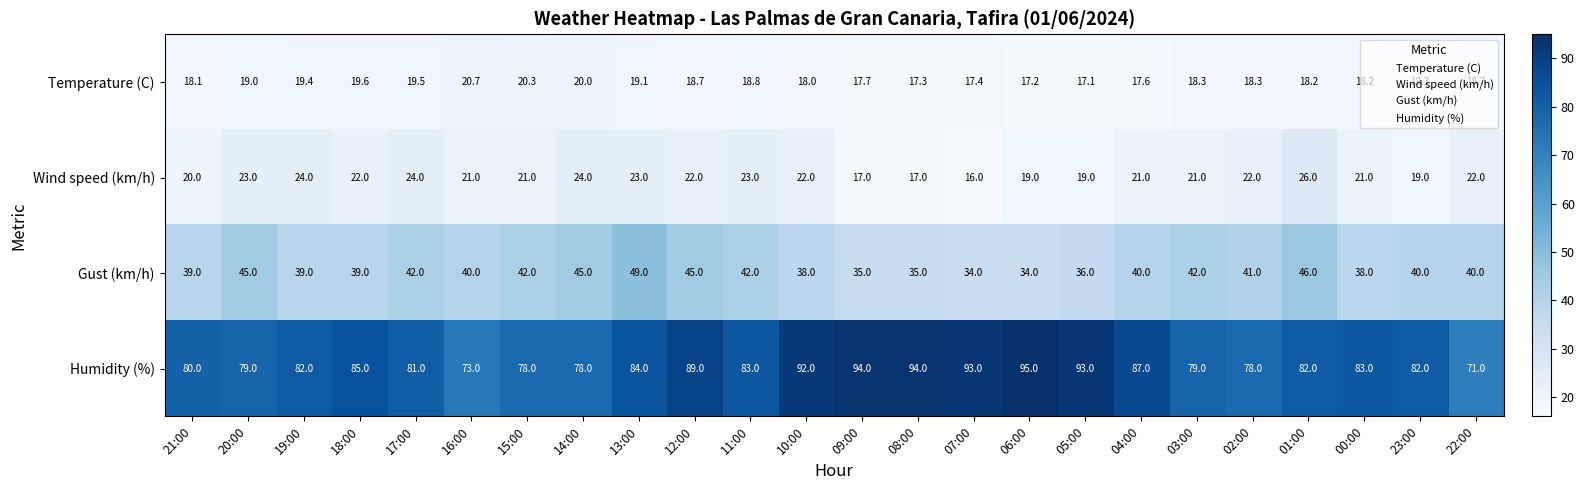

What is the approximate value of Temperature (C) at 14:00?

20.0